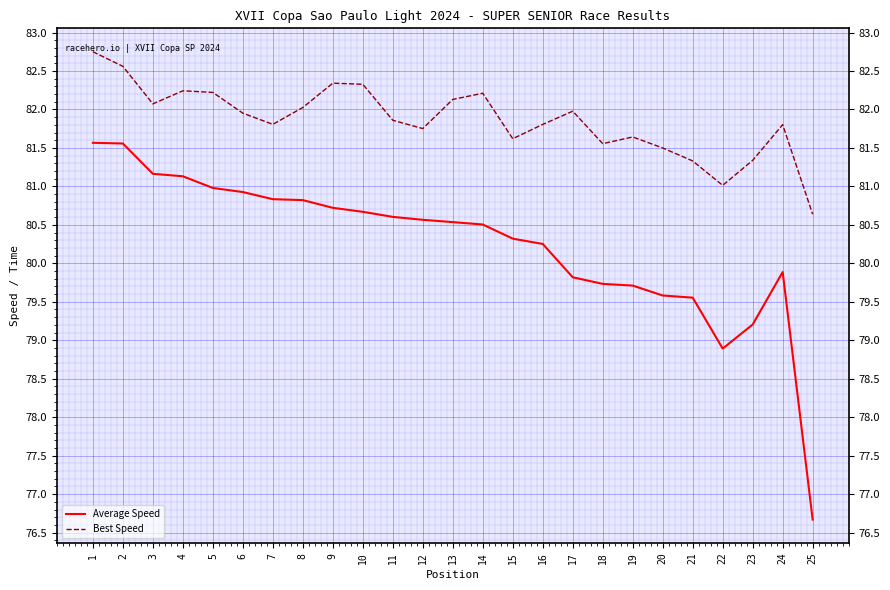

List the series in order of their peak value, highest first.

Best Speed, Average Speed